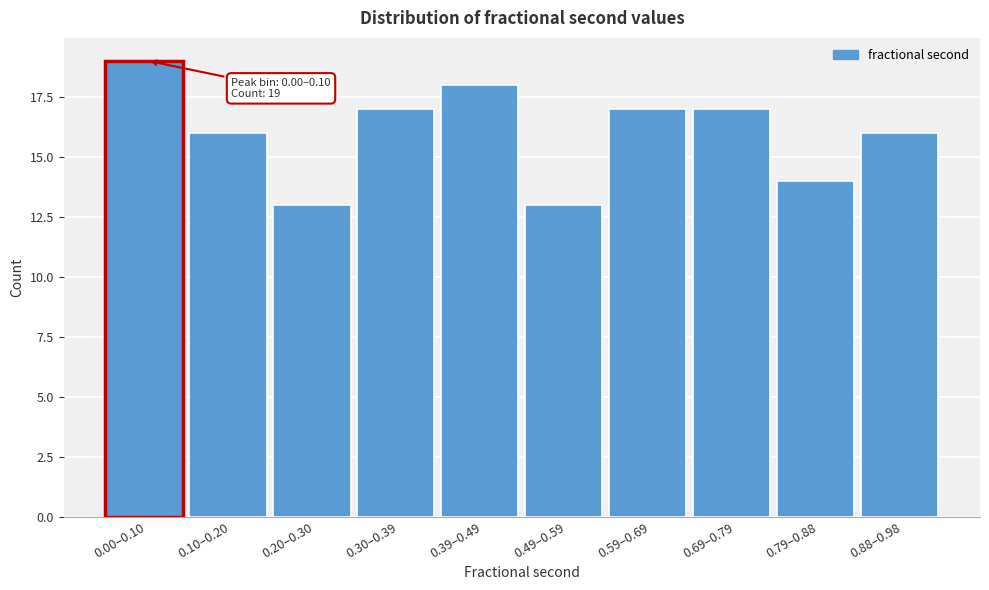

Reading left to right, extract all data points from this chart.

0.00–0.10=19	0.10–0.20=16	0.20–0.30=13	0.30–0.39=17	0.39–0.49=18	0.49–0.59=13	0.59–0.69=17	0.69–0.79=17	0.79–0.88=14	0.88–0.98=16